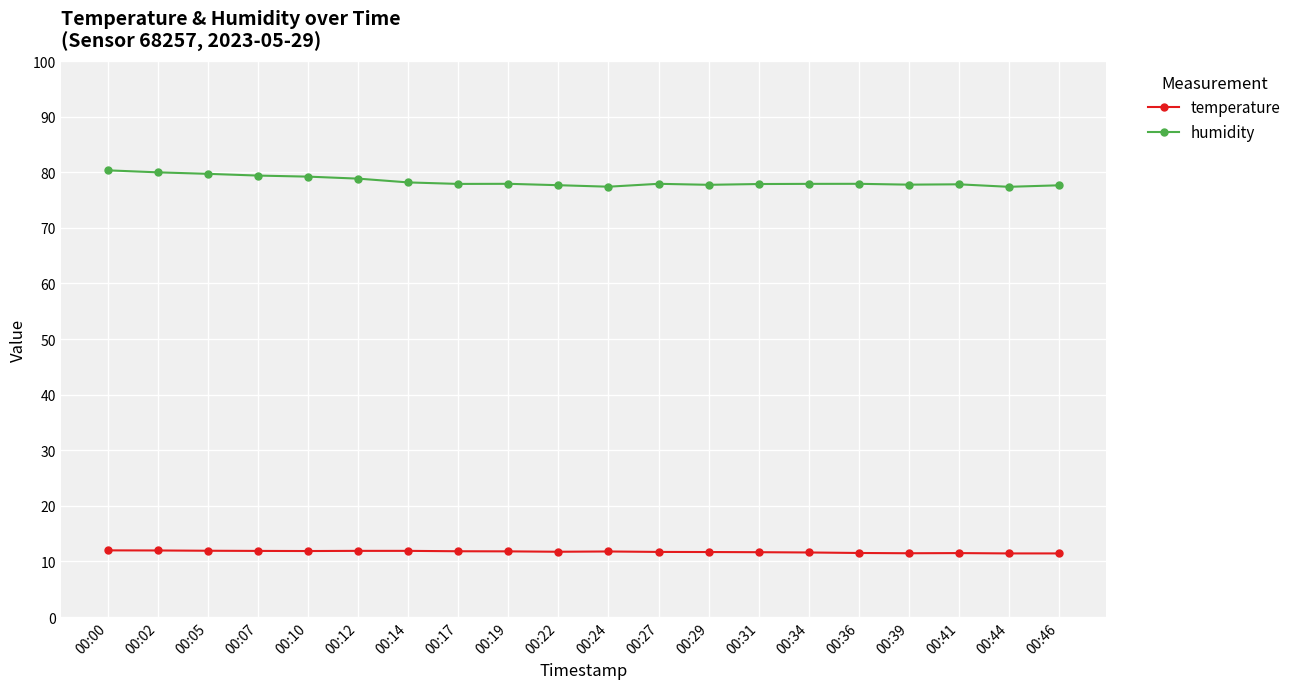

What is the minimum value shown in the chart?

11.4